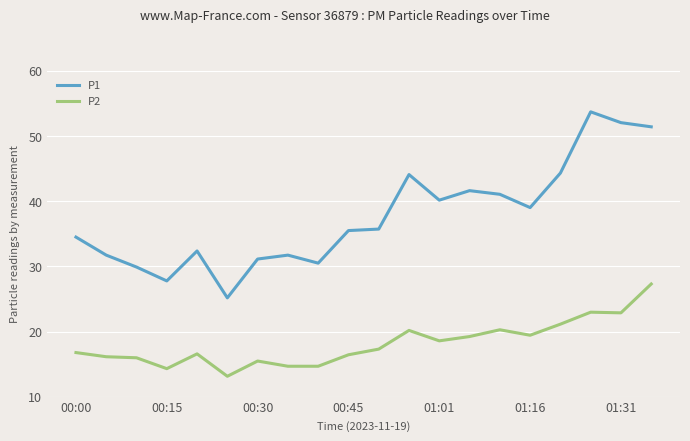

What is the smallest value displayed?

13.1